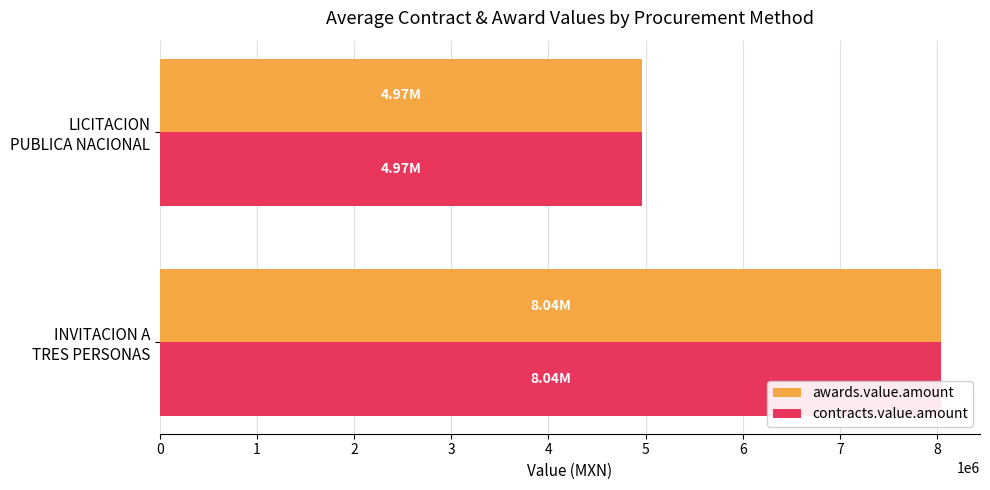

What is the sum of all awards.value.amount values?

13006083.6